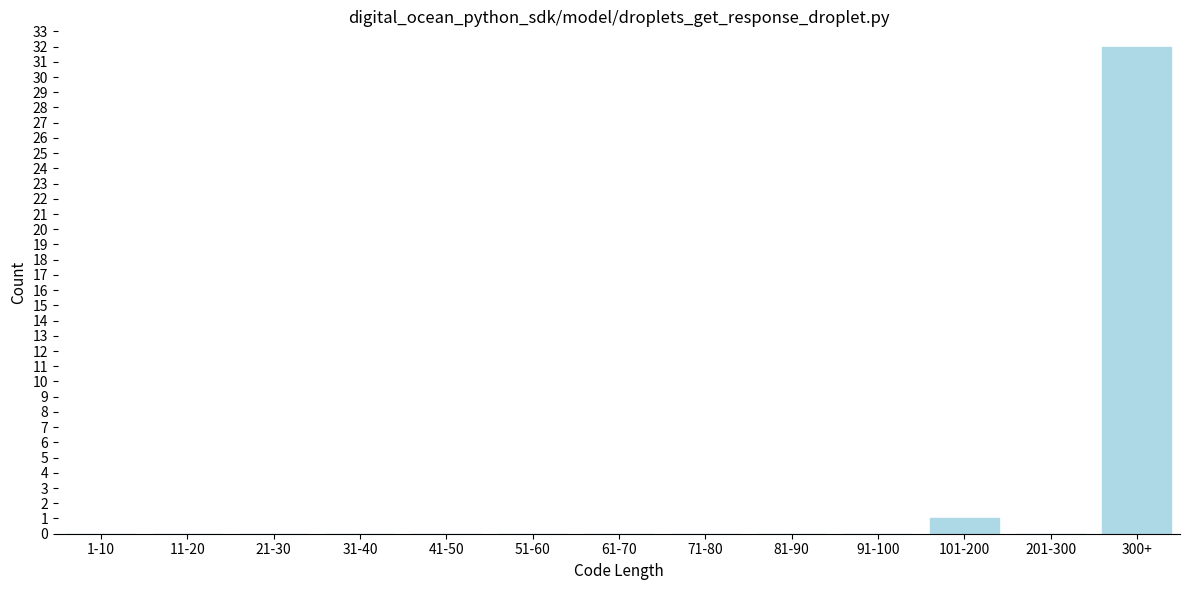

Reading right to left, what are all the values shown in this chart?

300+=32	201-300=0	101-200=1	91-100=0	81-90=0	71-80=0	61-70=0	51-60=0	41-50=0	31-40=0	21-30=0	11-20=0	1-10=0